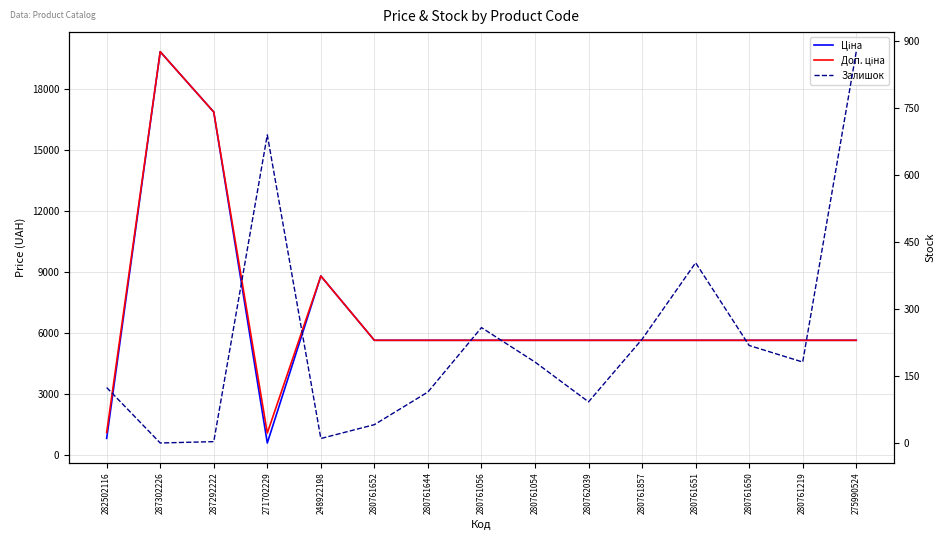

At which category does Доп. ціна reach its first local peak?

287302226